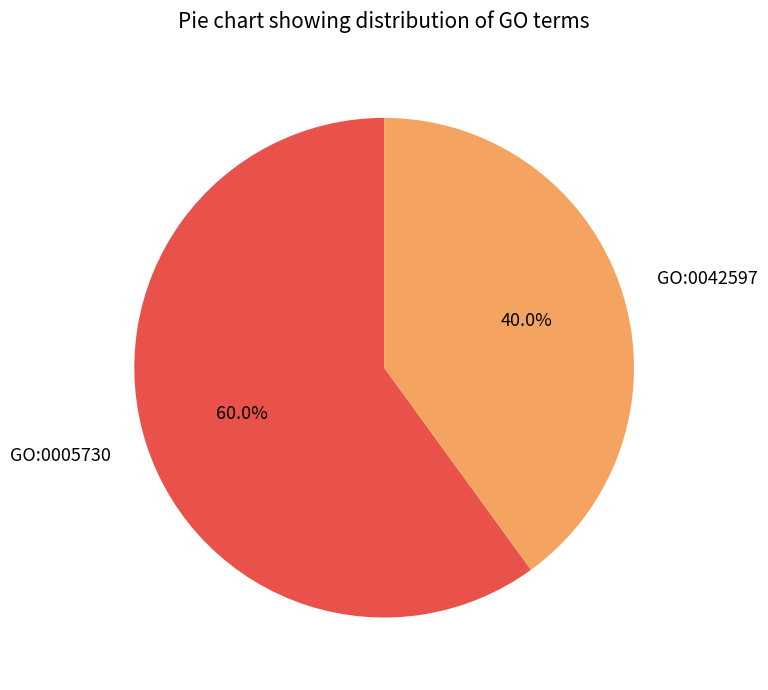

Is there a majority slice in this chart?

Yes